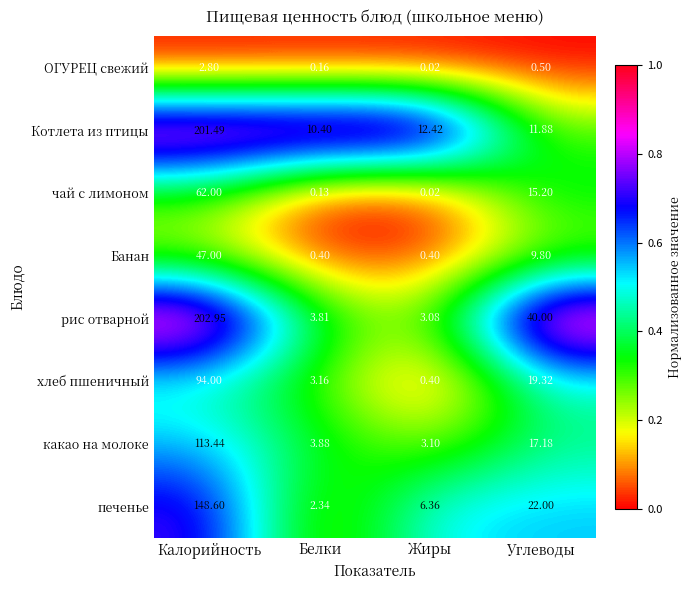

How many data points does each series have?

4